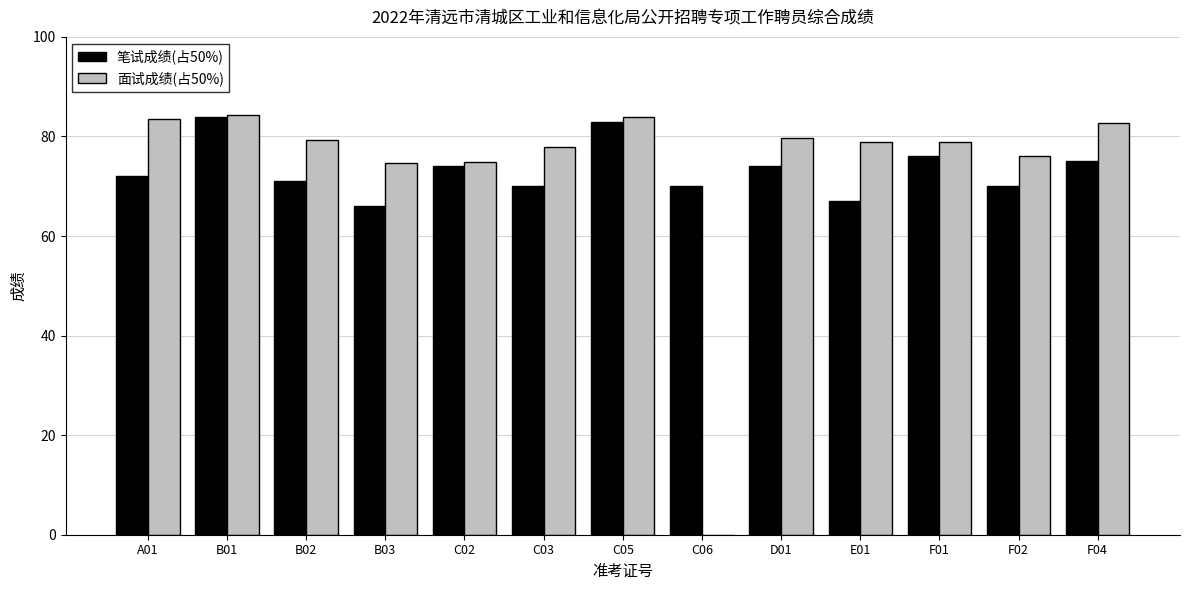

How many distinct data groups are displayed?

2